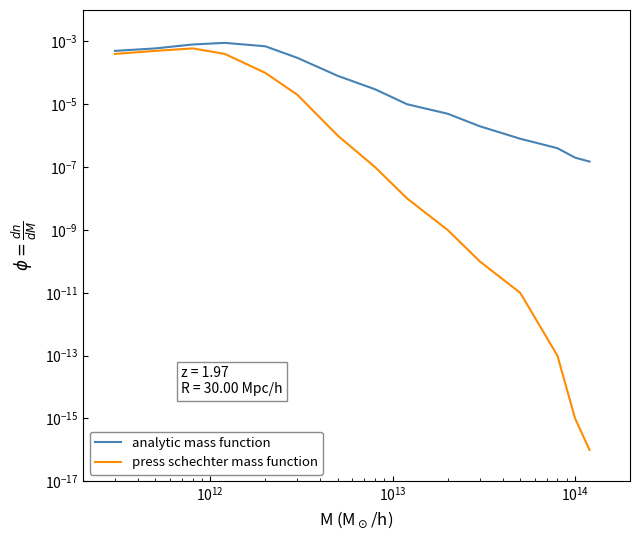

True or false: press schechter mass function and analytic mass function intersect in this chart.

False